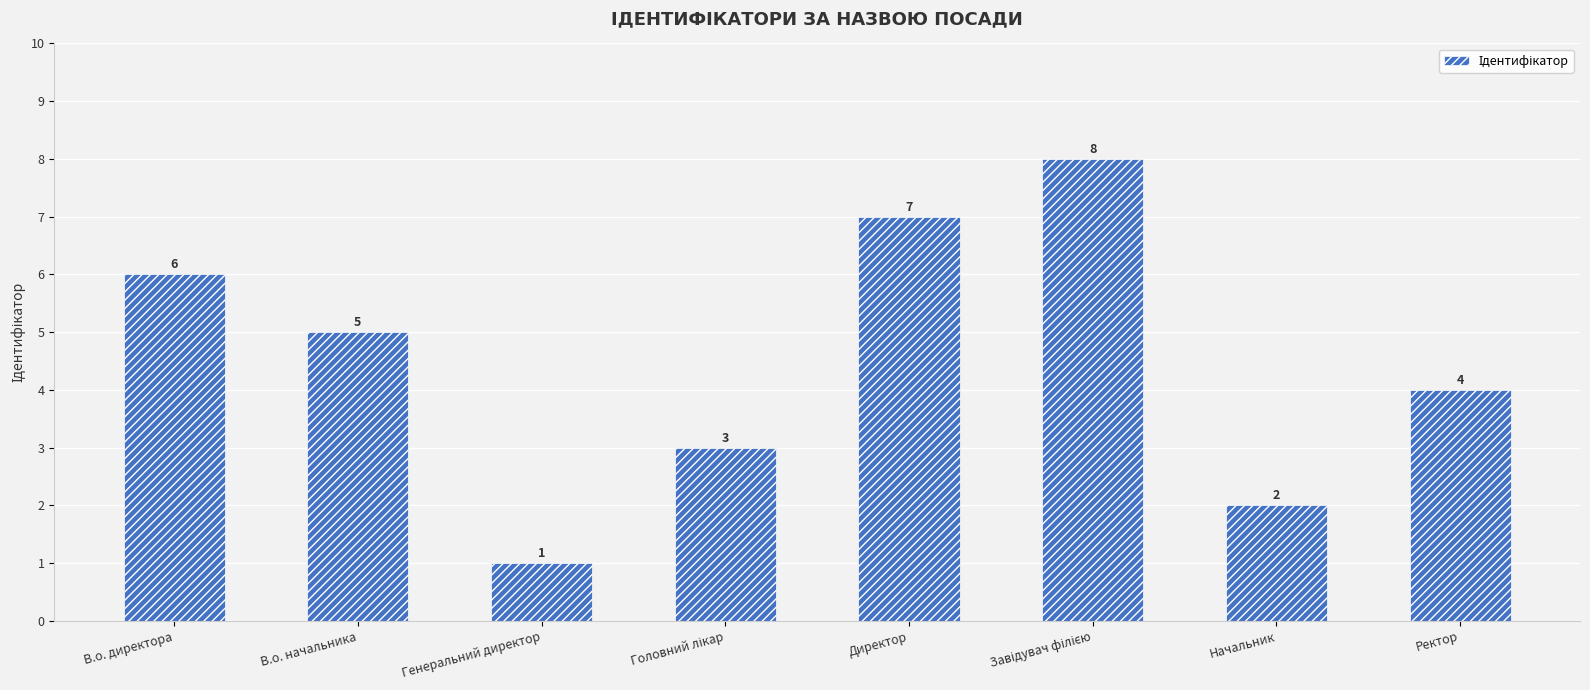

What is the value of the 8th bar from the left?

4